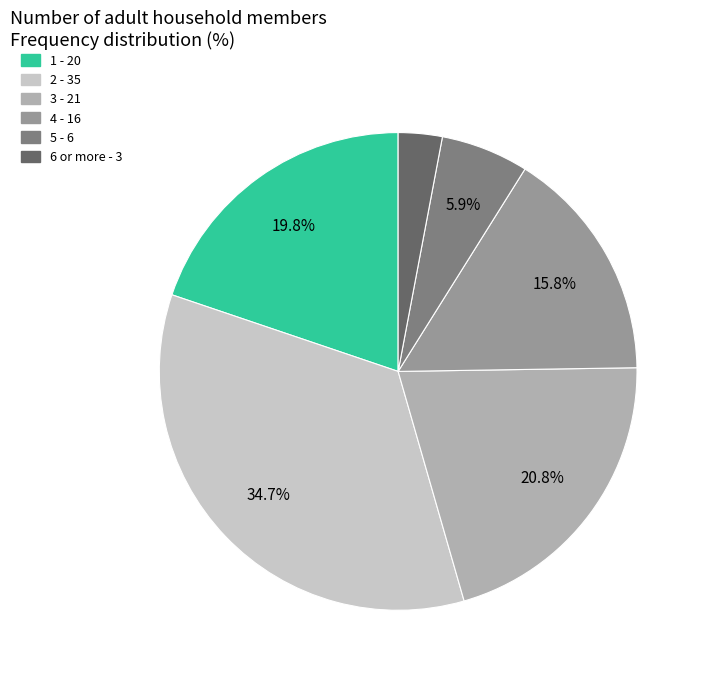

The 4 slice represents 16% of the pie. True or false?

True